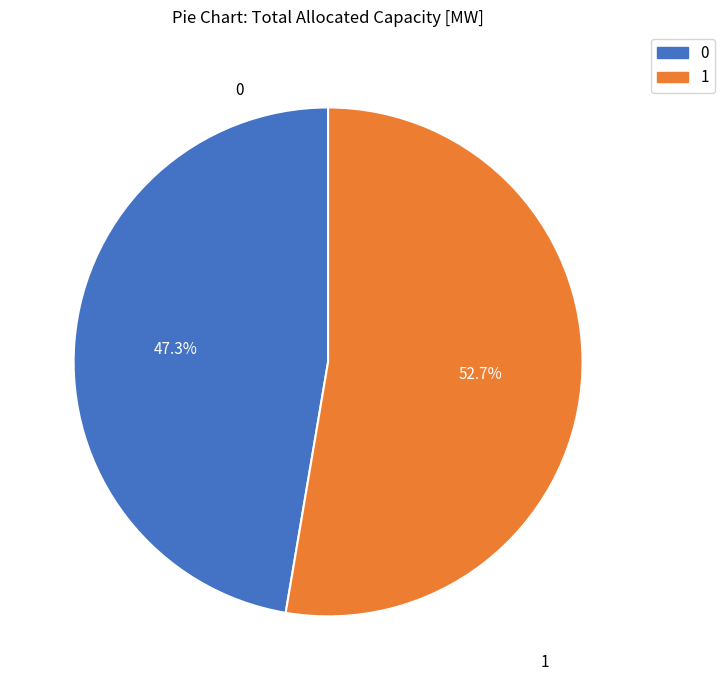

What is the ratio of the value at 0 to the value at 1?

0.9